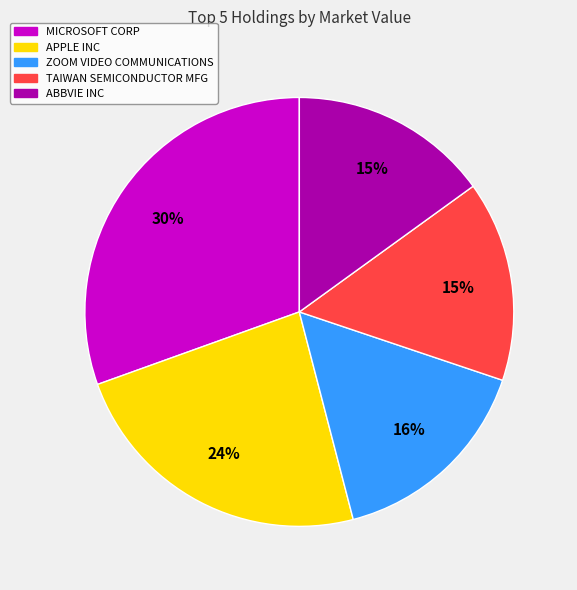

The MICROSOFT CORP slice represents 42% of the pie. True or false?

False